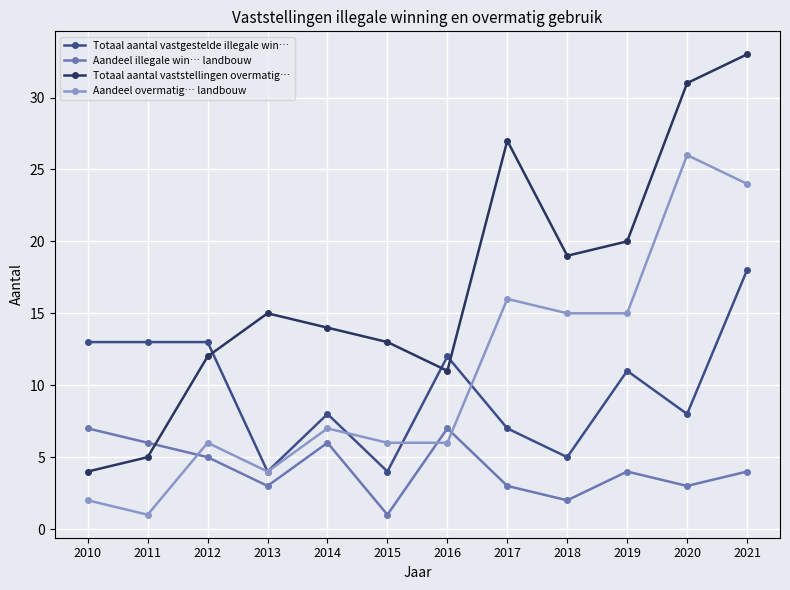

Reading left to right, what are all the values shown in this chart?

Totaal aantal vastgestelde illegale win…: 2010=13	2011=13	2012=13	2013=4	2014=8	2015=4	2016=12	2017=7	2018=5	2019=11	2020=8	2021=18
Aandeel illegale win… landbouw: 2010=7	2011=6	2012=5	2013=3	2014=6	2015=1	2016=7	2017=3	2018=2	2019=4	2020=3	2021=4
Totaal aantal vaststellingen overmatig…: 2010=4	2011=5	2012=12	2013=15	2014=14	2015=13	2016=11	2017=27	2018=19	2019=20	2020=31	2021=33
Aandeel overmatig… landbouw: 2010=2	2011=1	2012=6	2013=4	2014=7	2015=6	2016=6	2017=16	2018=15	2019=15	2020=26	2021=24